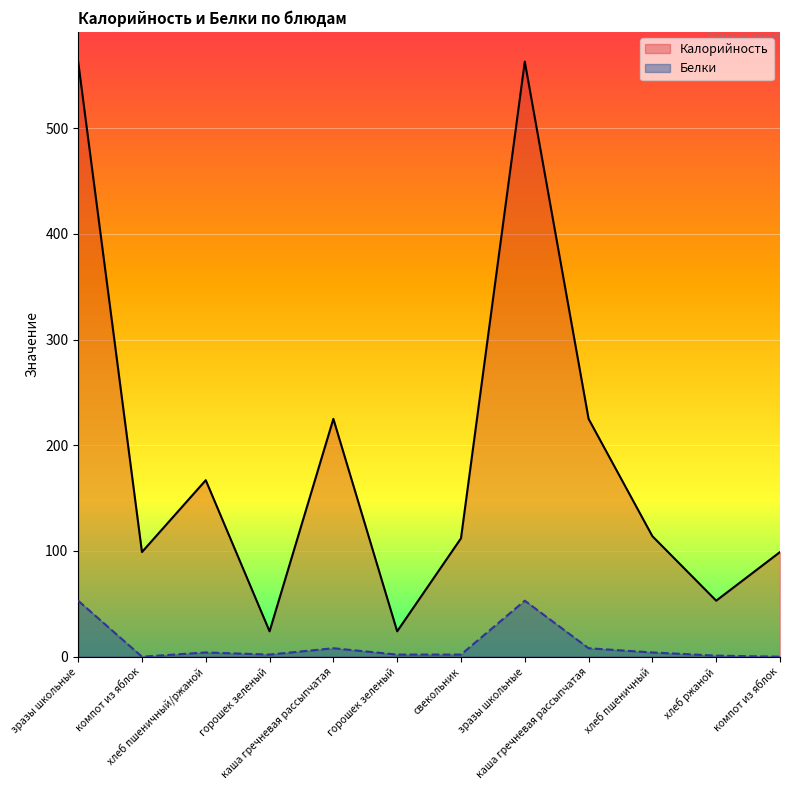

True or false: Калорийность and Белки intersect in this chart.

False